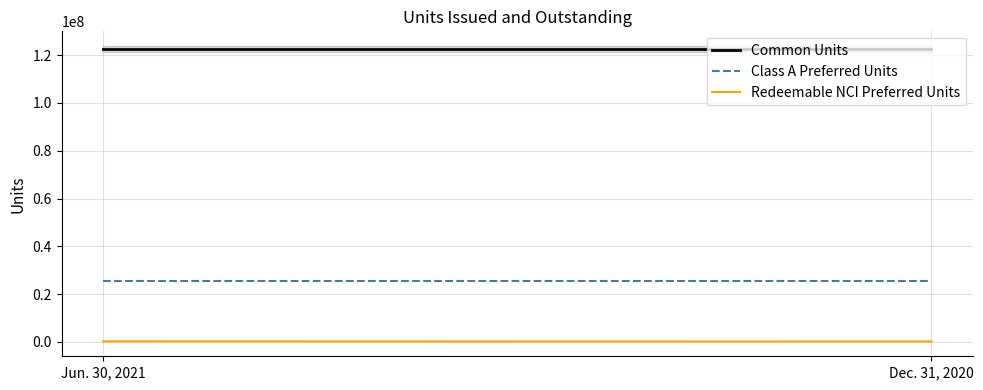

Between Jun. 30, 2021 and Dec. 31, 2020, which series saw the biggest shift?

Redeemable NCI Preferred Units